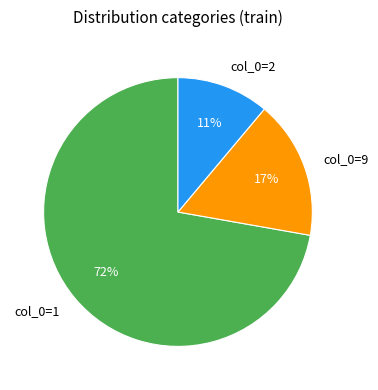

To the nearest percent, what percentage of the pie is col_0=1?

72%